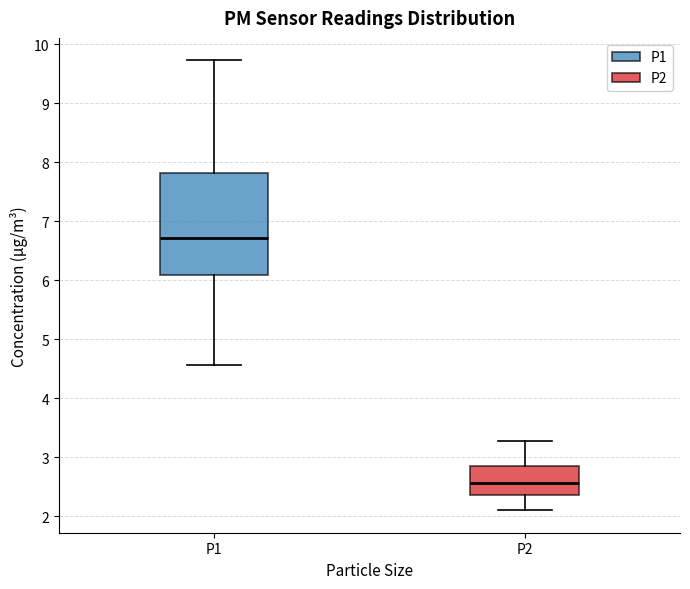

Where does the lower whisker of the box for P1 end on the y-axis? The values are not printed on the chart, so give them approximately, as read against the axis.

4.6